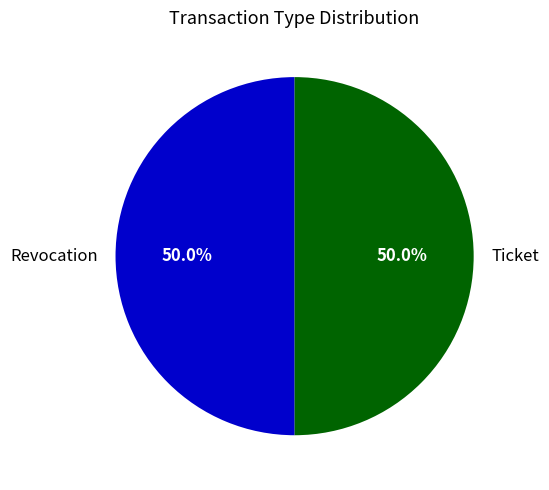

To the nearest percent, what percentage of the pie is Ticket?

50%